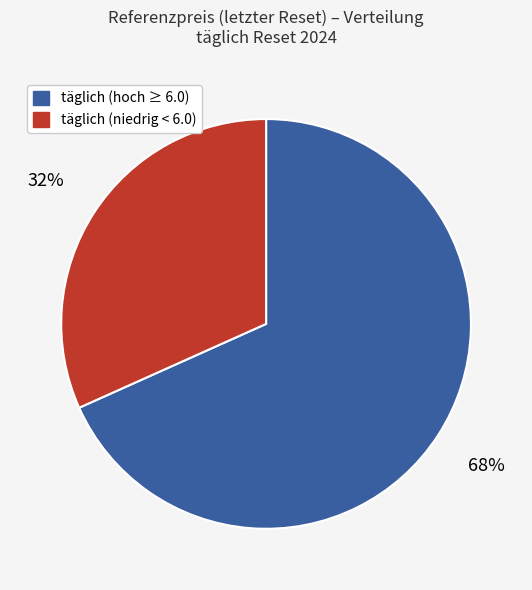

Is the sum of täglich (niedrig < 6.0) and täglich (hoch ≥ 6.0) greater than half?

Yes